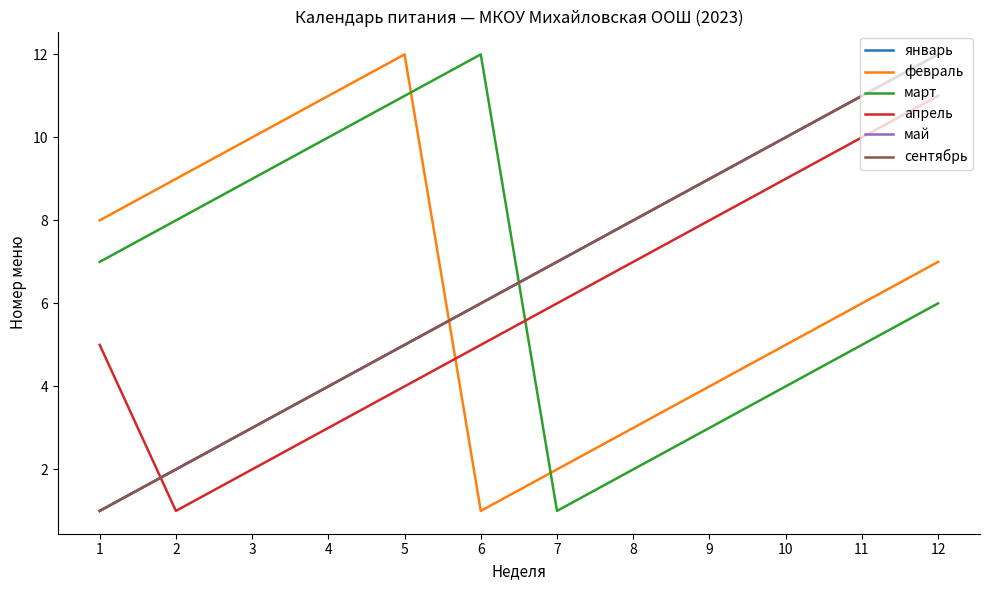

What is the greatest value displayed?

12